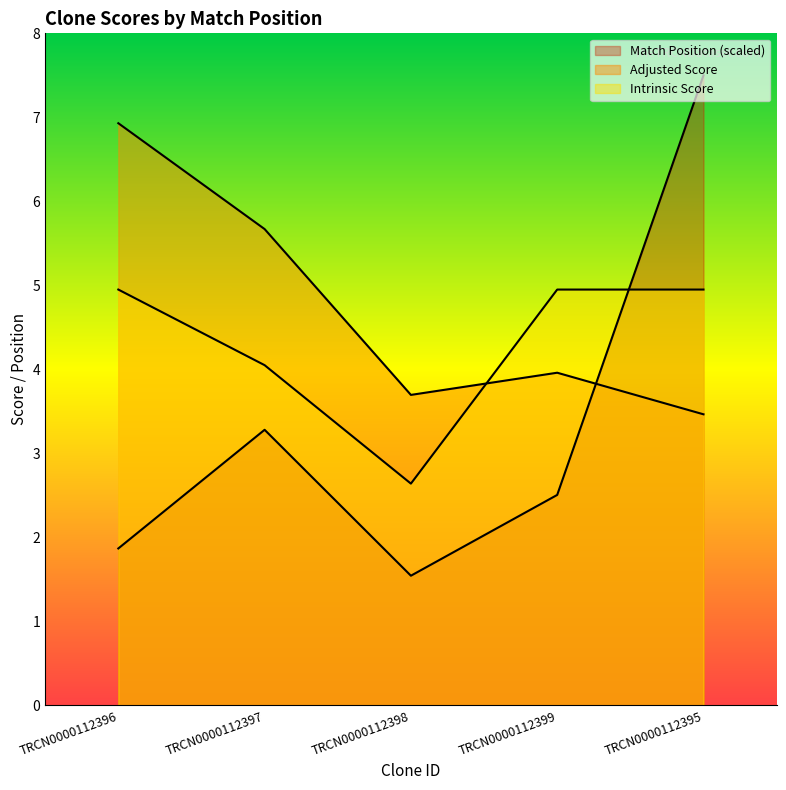

What is the difference between the second highest and minimum values in the Match Position series?

1.7